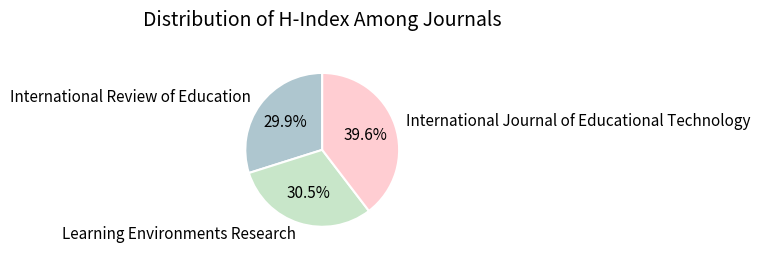

Rank the categories by value from highest to lowest.

International Journal of Educational Technology, Learning Environments Research, International Review of Education